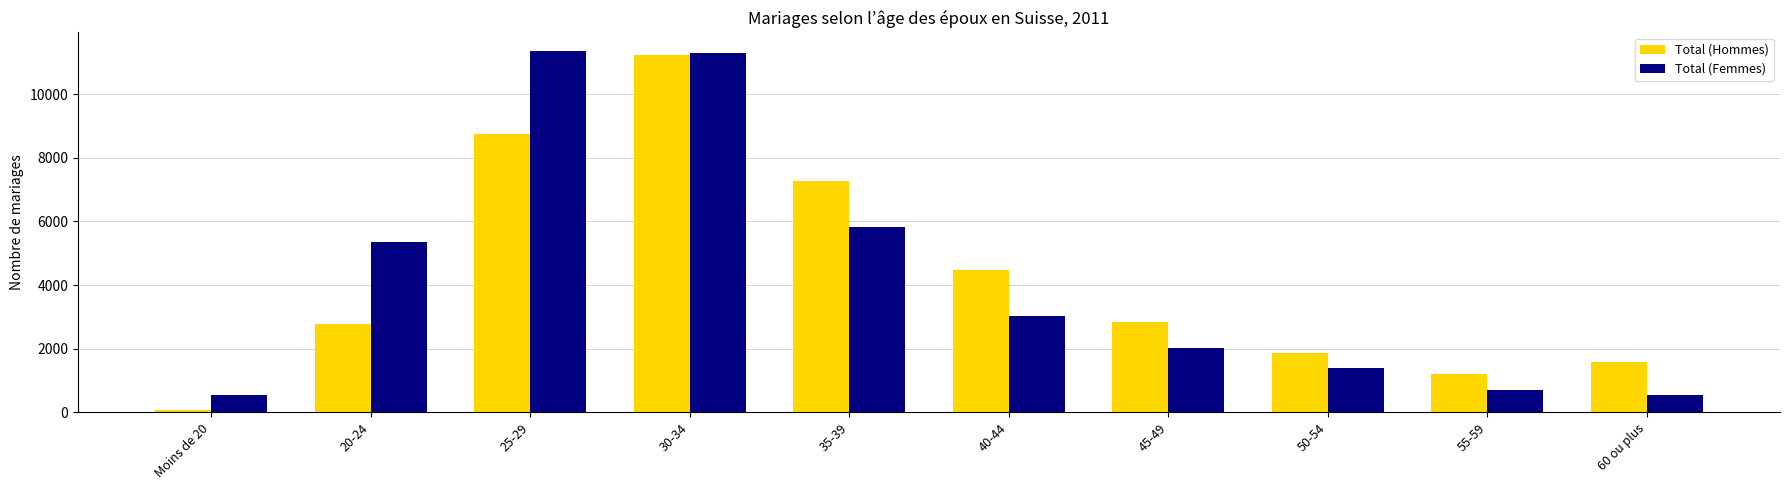

At which label does Total (Hommes) reach its peak?

30-34